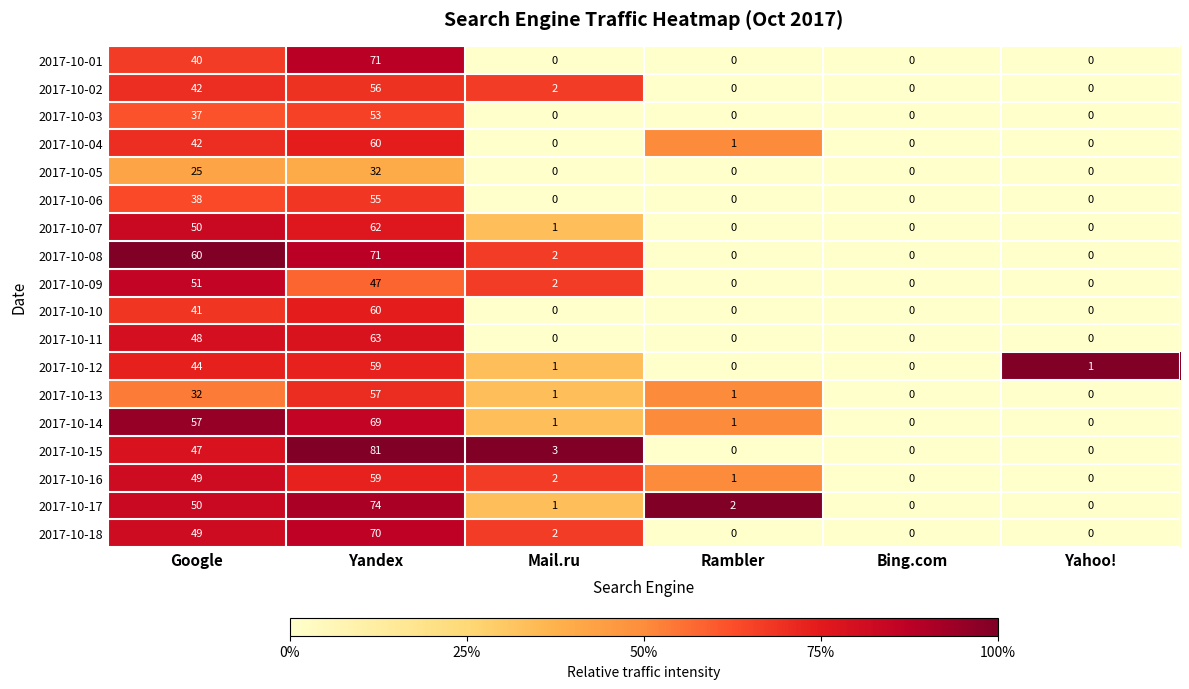

Is it true that 2017-10-07 equals 0 at Rambler?

True